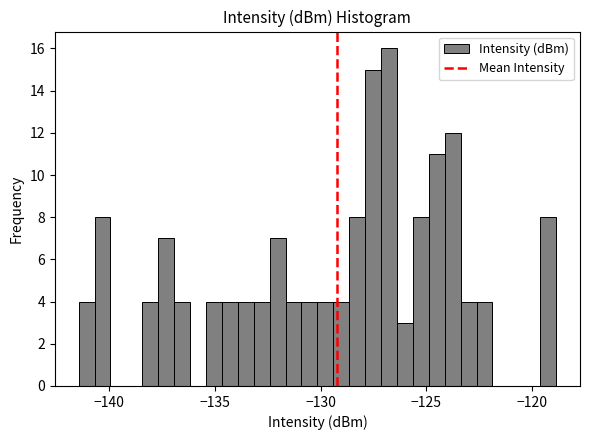

Around what value on the x-axis is the tallest bar? Give the approximate position of its centre, as read against the axis.

-127.0